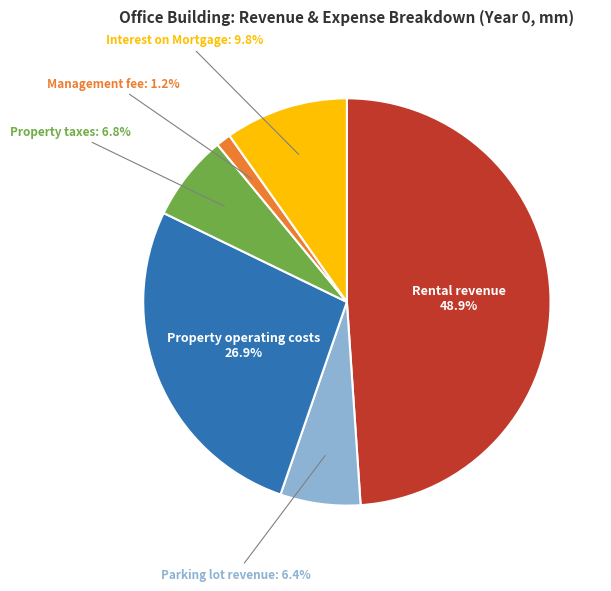

Is it true that Interest on Mortgage is 3% of the pie?

False